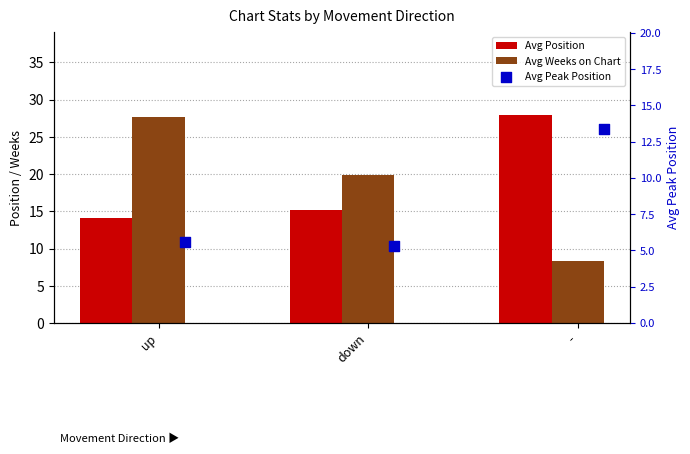

What is the total value across all series at up?

47.3